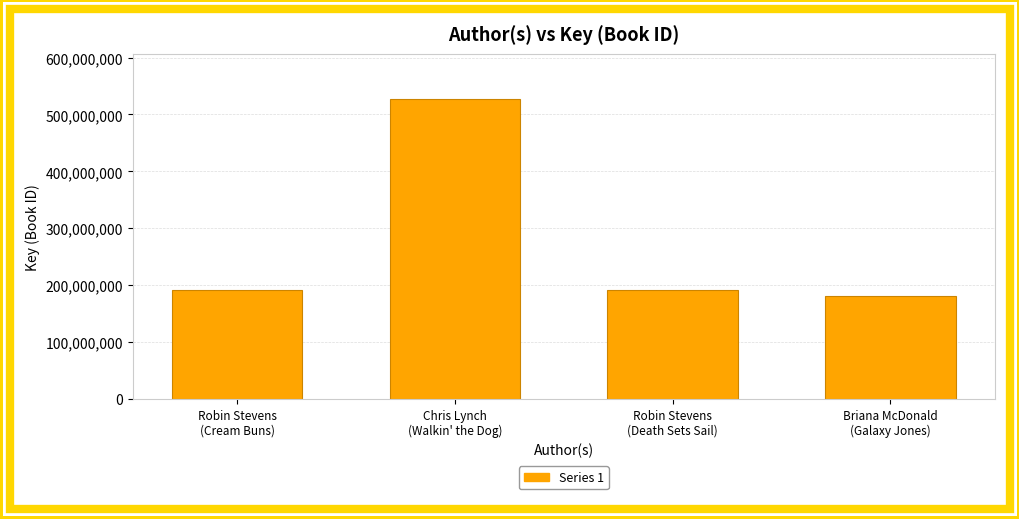

What is the average value?

272414592